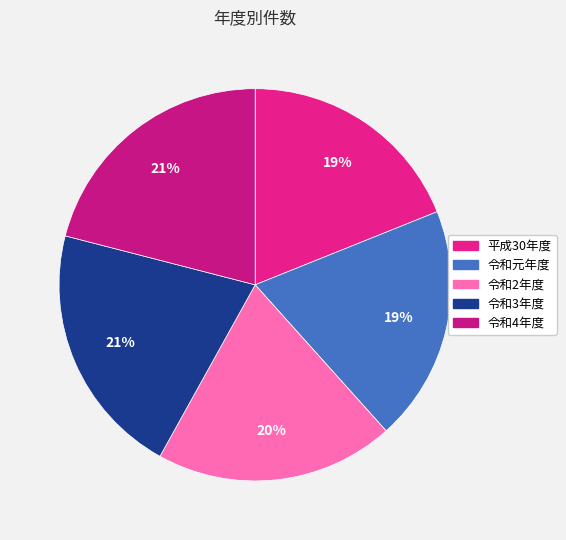

What is the change in value from 令和元年度 to 令和4年度?

+2836